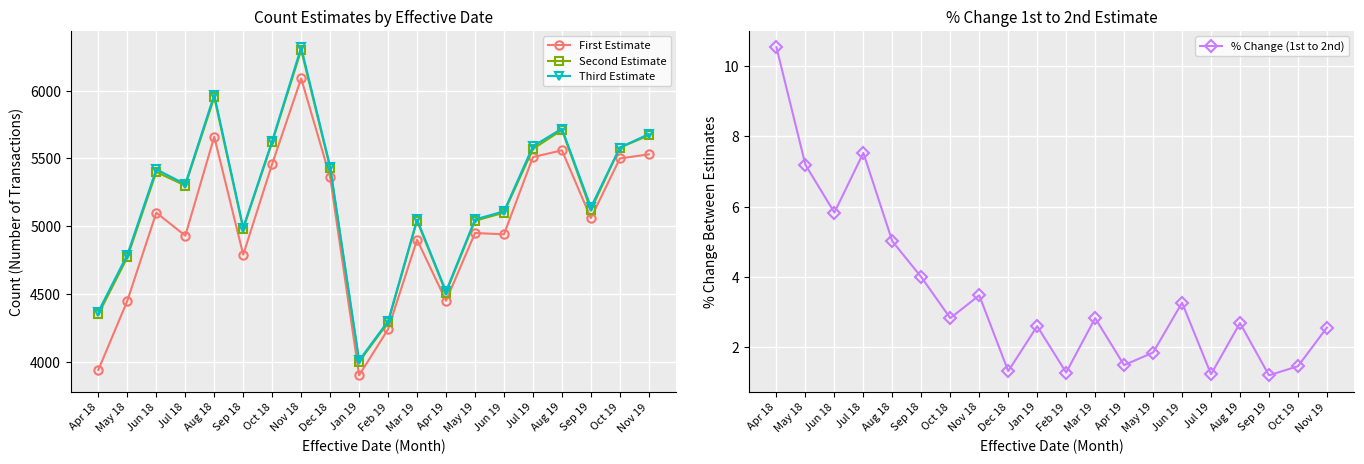

Which category has the lowest value in the Third Estimate series?

Jan 19